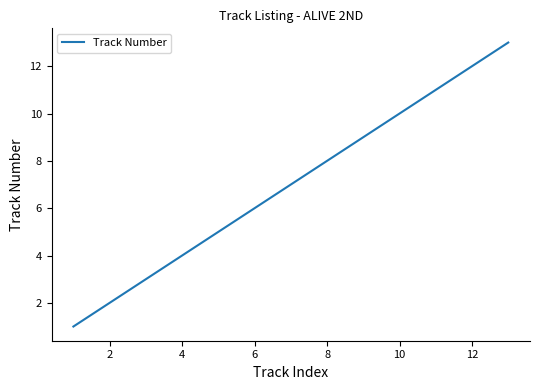

Does the chart have visible grid lines?

No